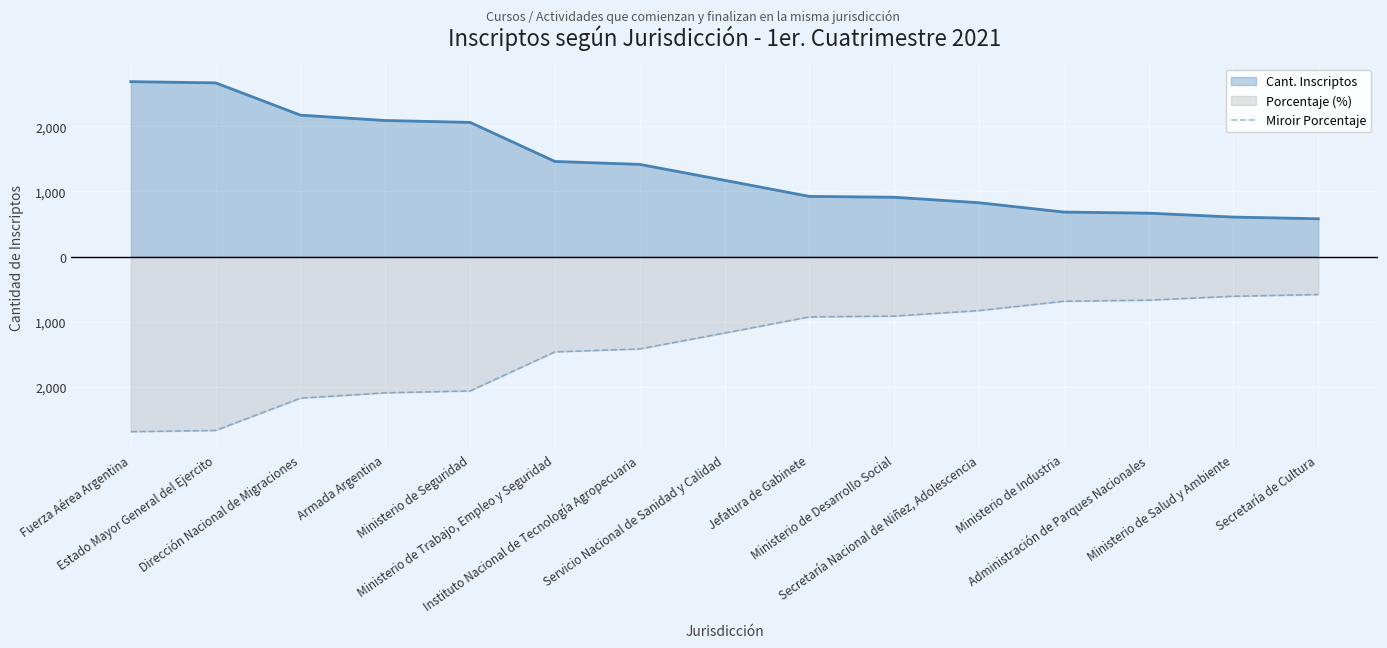

Does the chart display data point markers on the line(s)?

No